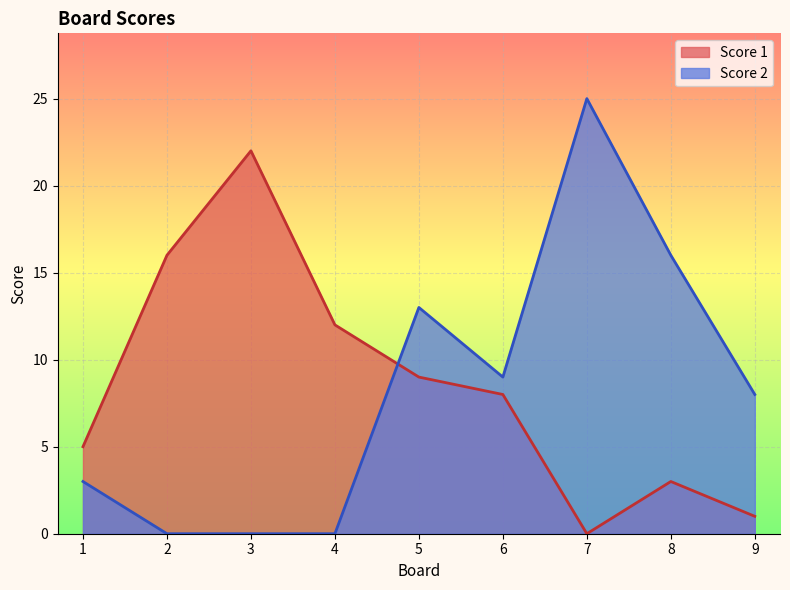

What is the greatest value displayed?

25